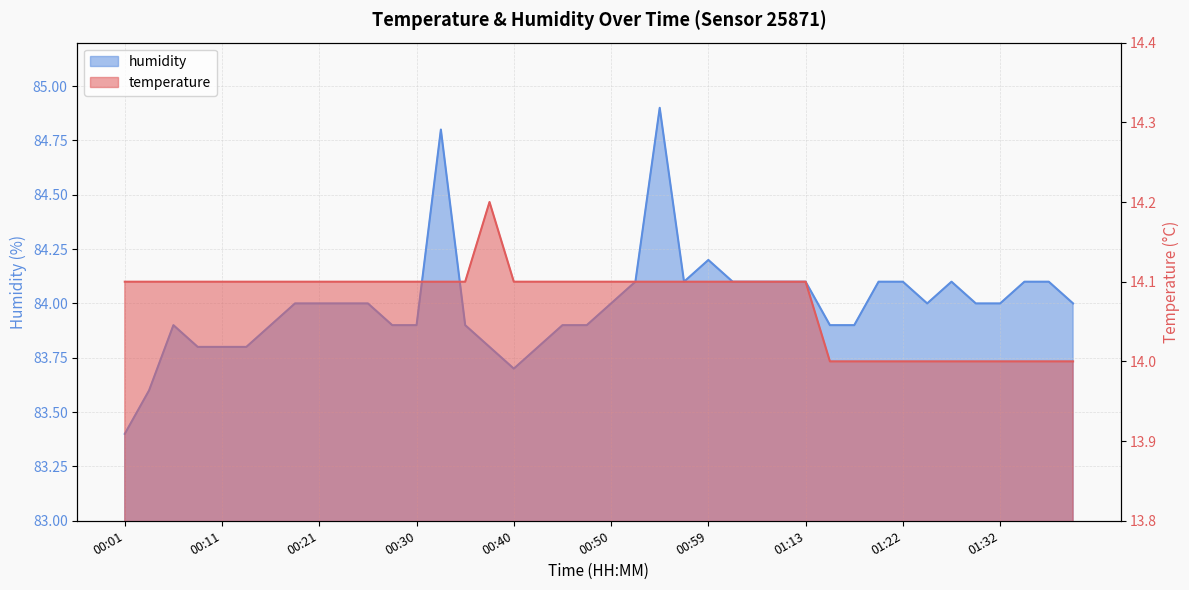

What value does the temperature series have at 00:21?

14.1